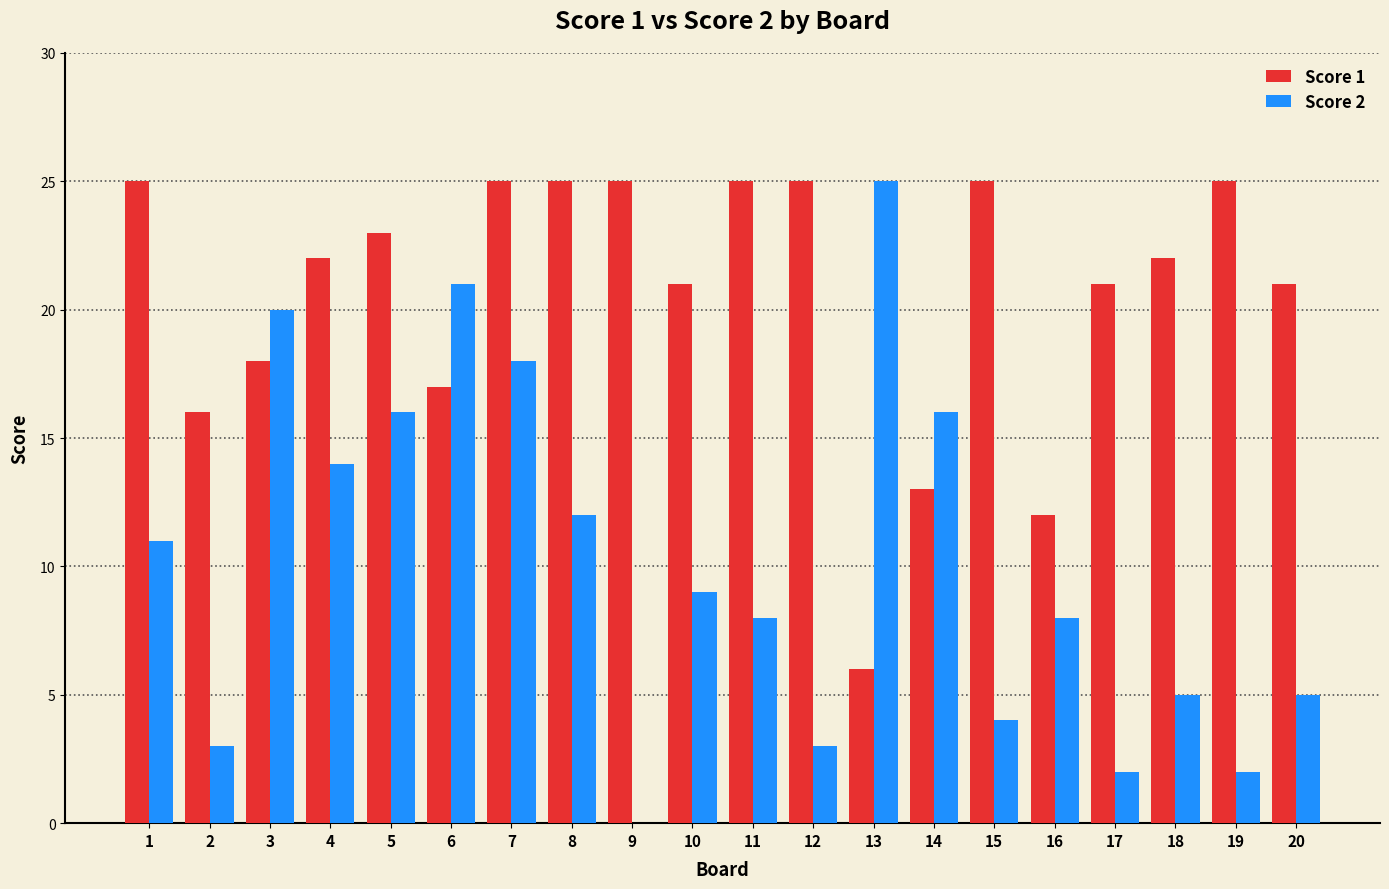

Is it true that Score 2 equals 18 at 1?

False